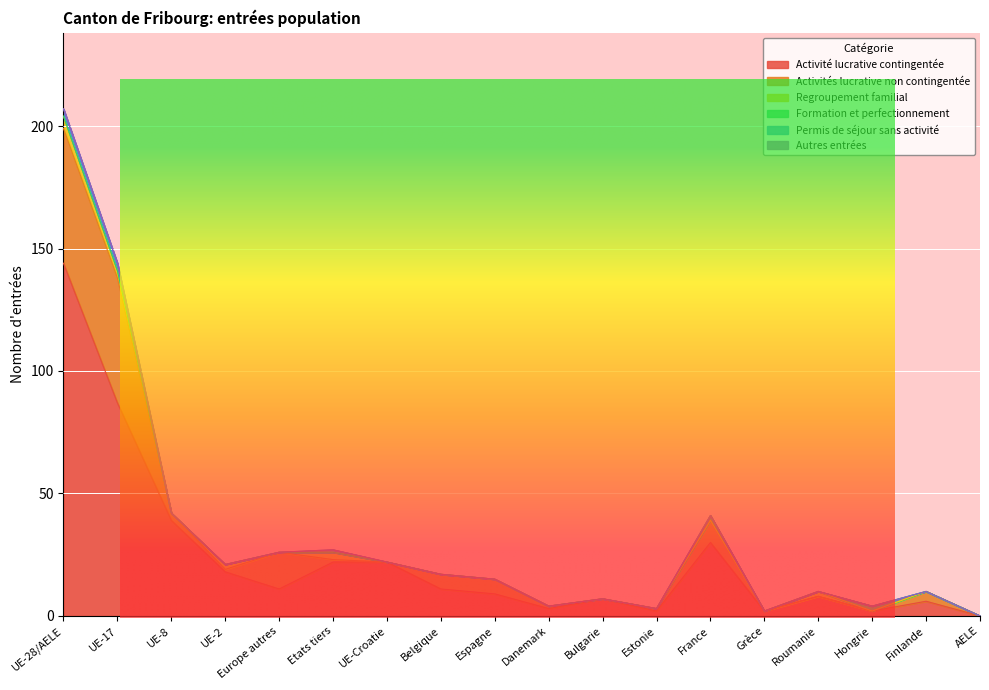

What are all the series names shown in the legend?

Activité lucrative contingentée, Activités lucrative non contingentée, Regroupement familial, Formation et perfectionnement, Permis de séjour sans activité, Autres entrées